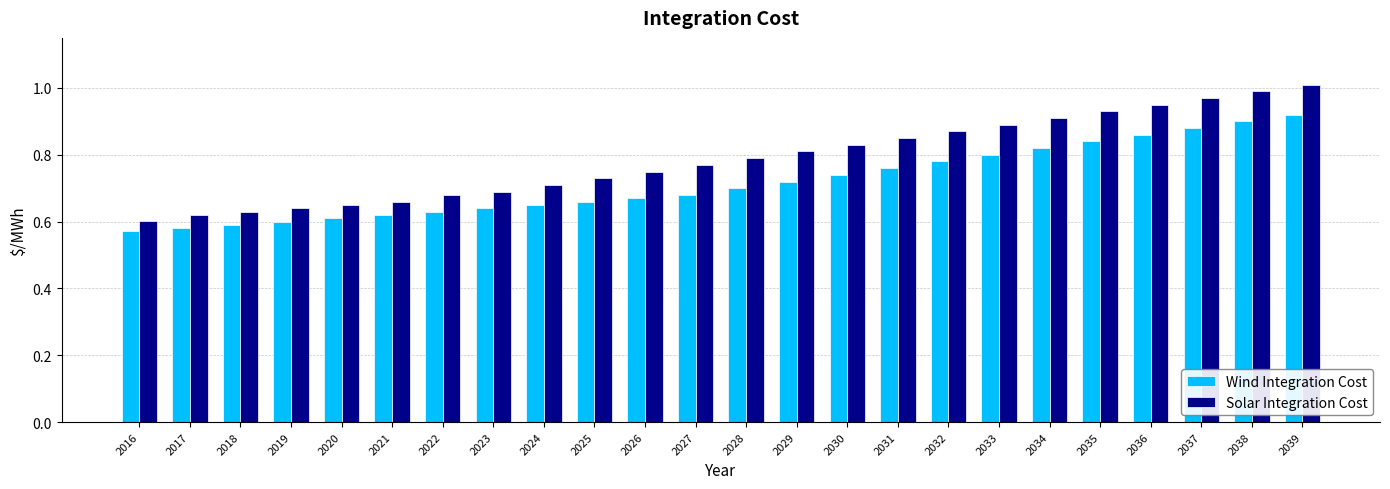

How many bars are there in each group?

2